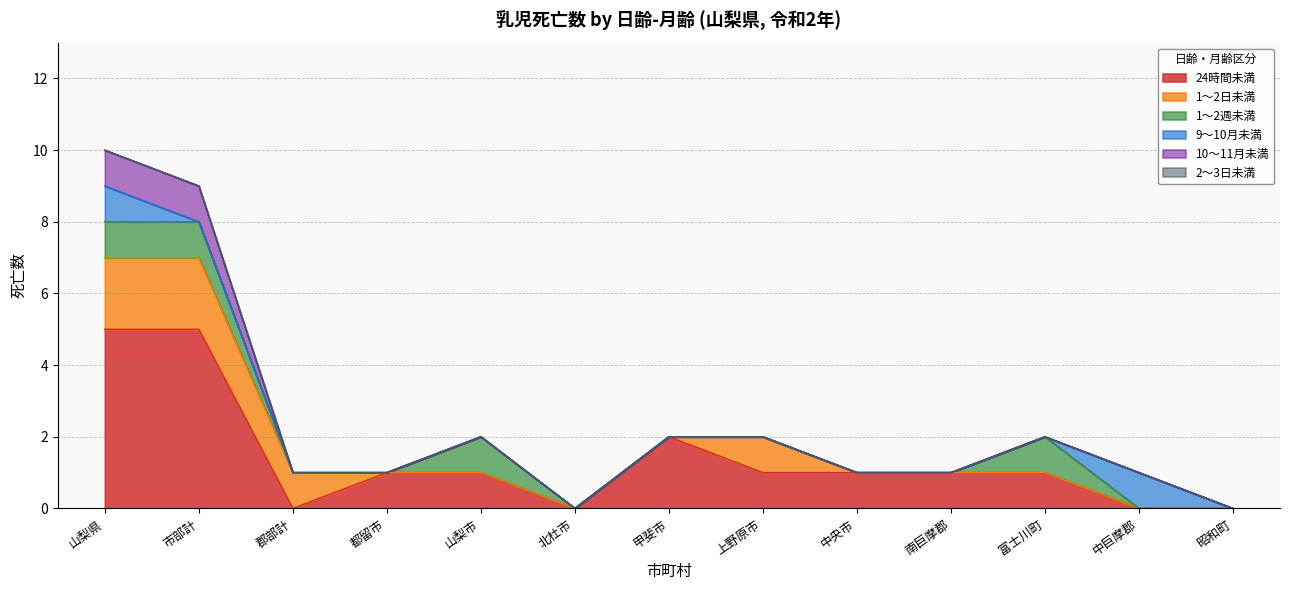

What is the label of the 11th point from the left?

富士川町